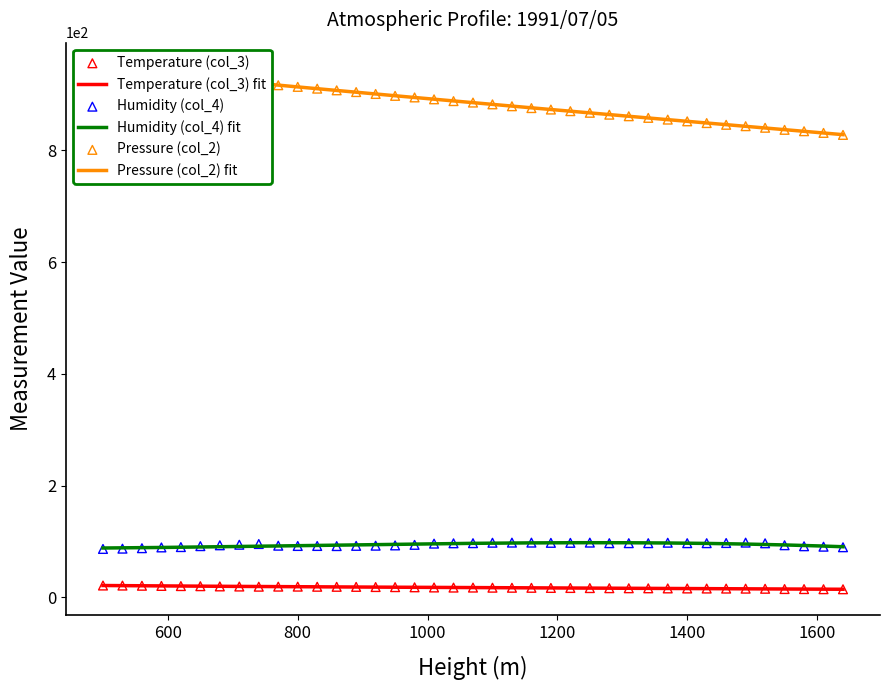

Which series reaches the minimum Y coordinate?

Temperature (col_3)